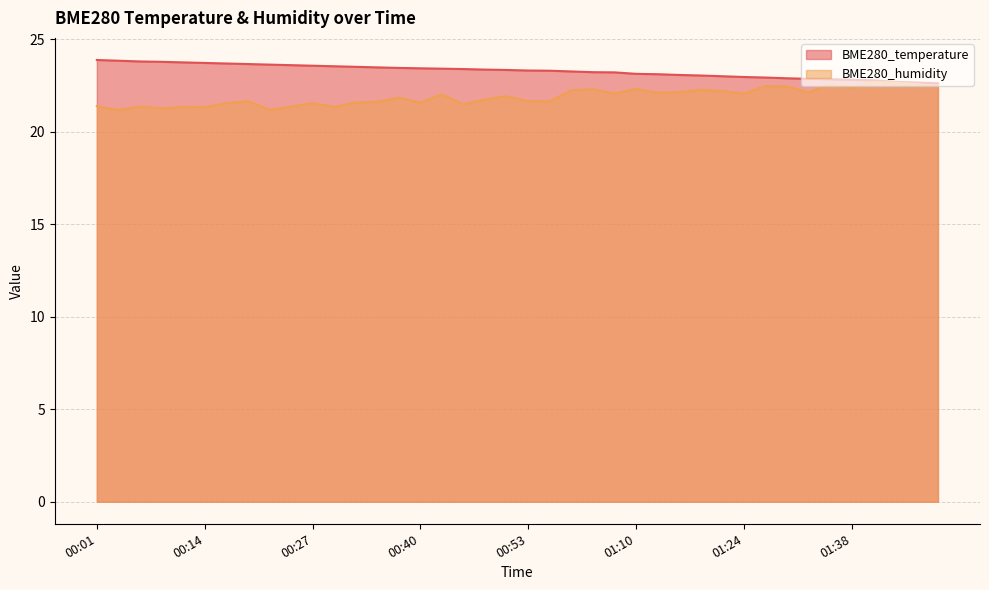

True or false: BME280_humidity and BME280_temperature intersect in this chart.

False